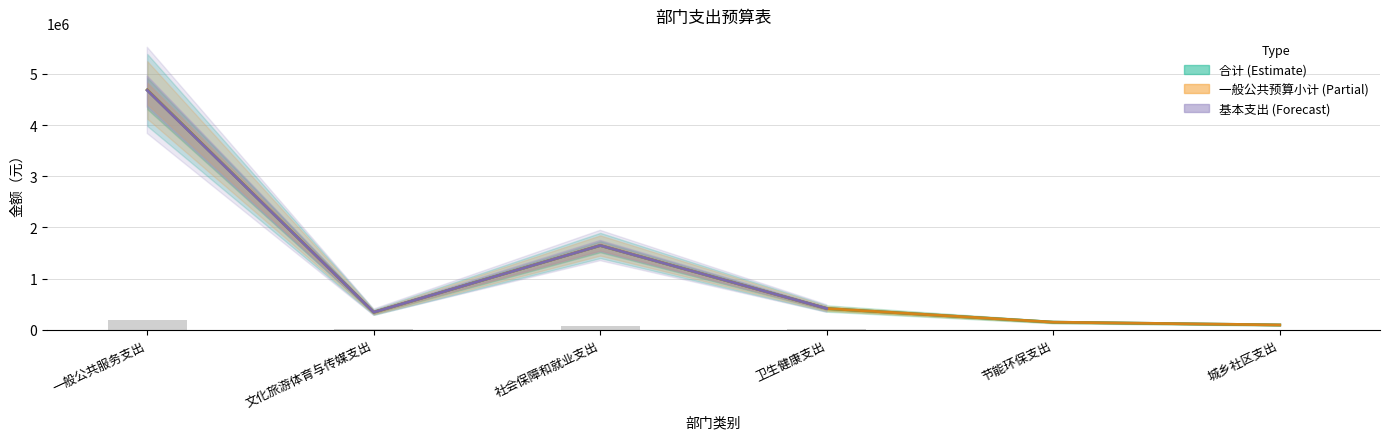

At which label is 基本支出 (Forecast) closest to 2387625?

社会保障和就业支出